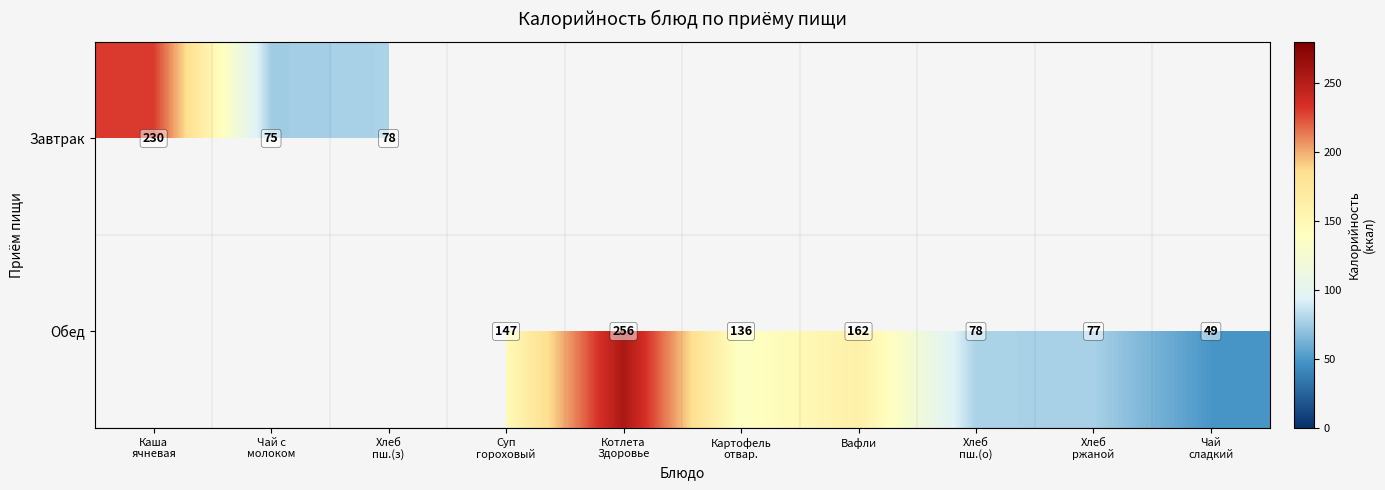

Is it true that Обед equals 162 at Вафли?

True